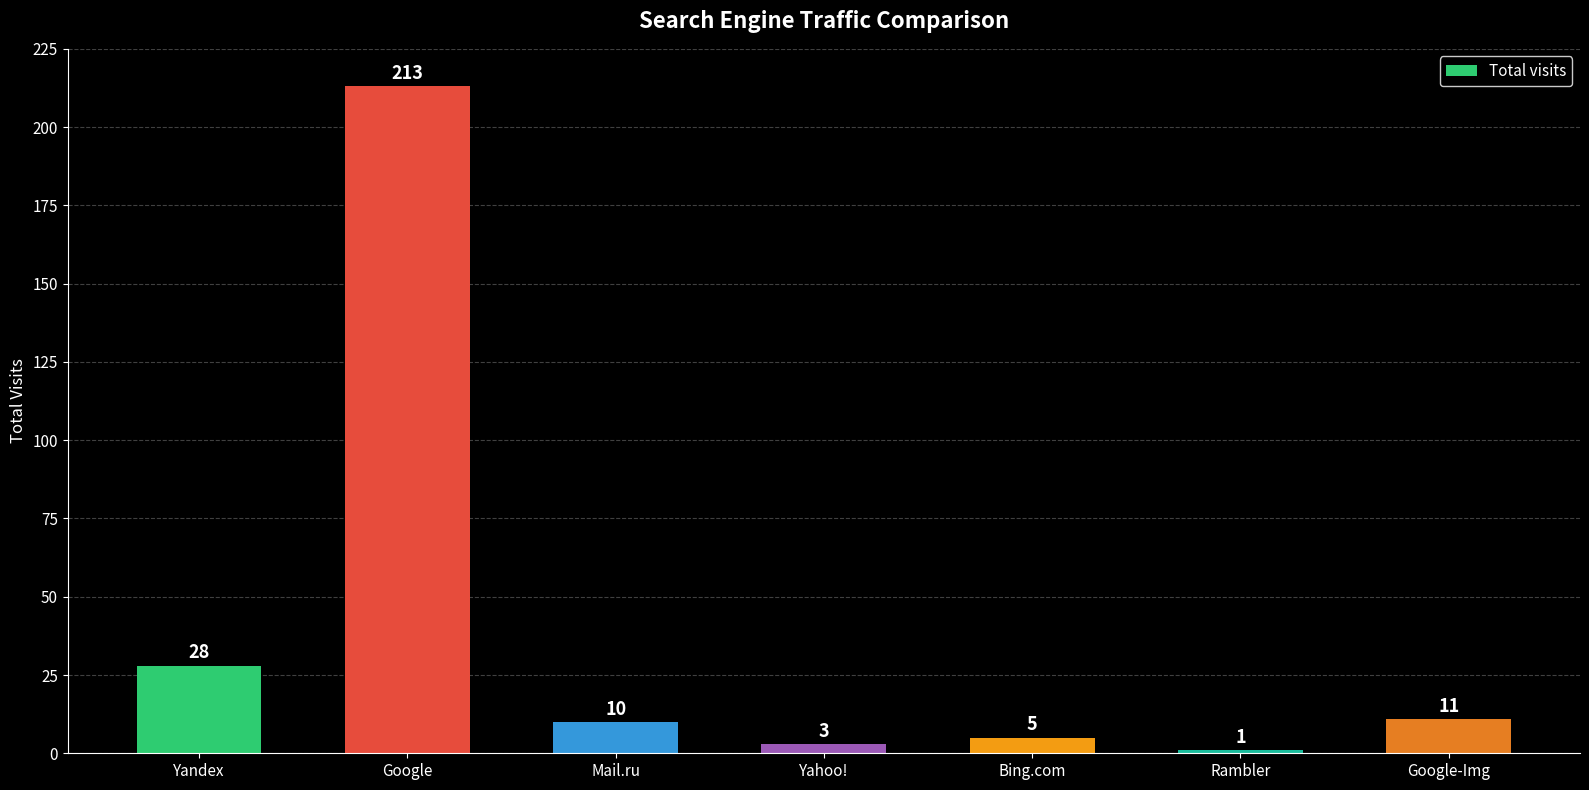

True or false: the data shows 7 at Yandex.

False